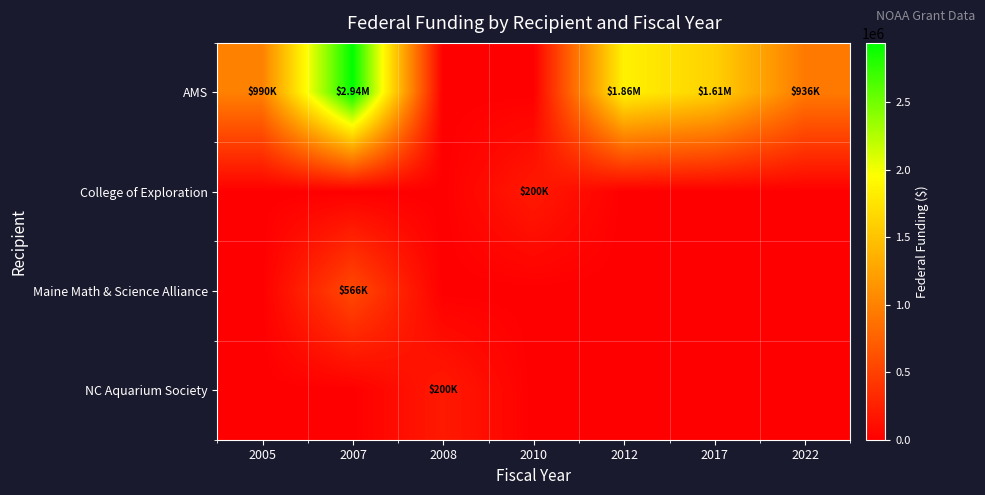

Reading left to right, list all the values displayed in this chart.

AMS: 2005=990000	2007=2940000	2008=0	2010=0	2012=1857200	2017=1609799	2022=936400
College of Exploration: 2005=0	2007=0	2008=0	2010=200000	2012=0	2017=0	2022=0
Maine Math & Science Alliance: 2005=0	2007=566467	2008=0	2010=0	2012=0	2017=0	2022=0
NC Aquarium Society: 2005=0	2007=0	2008=200000	2010=0	2012=0	2017=0	2022=0